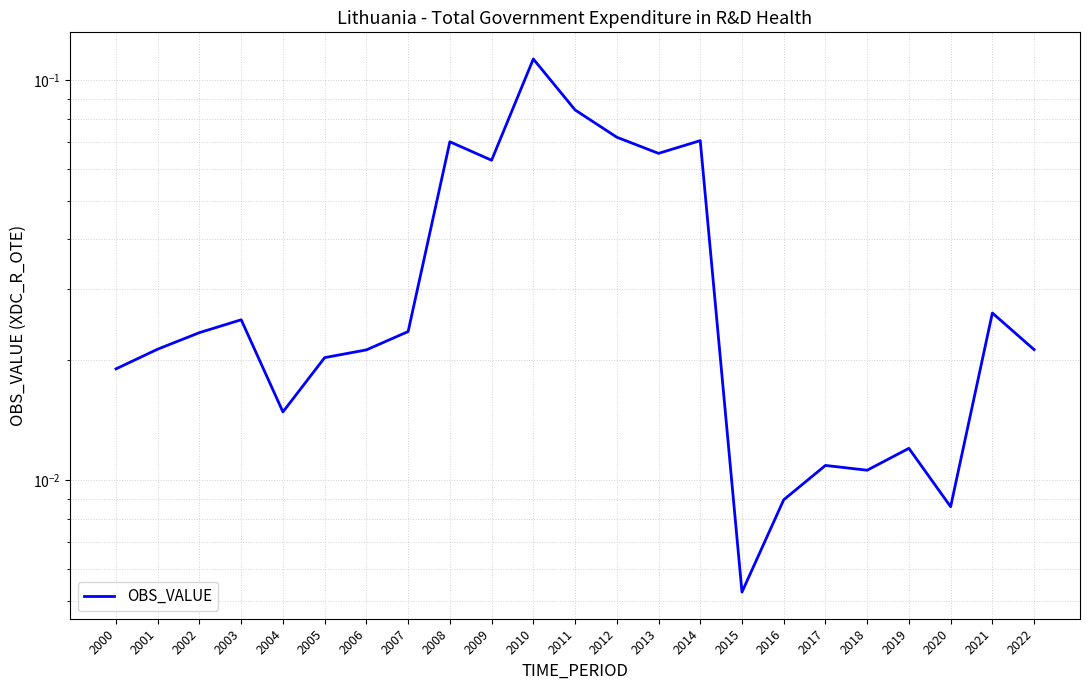

What is the sum of the values at 2011 and 2014?

0.2